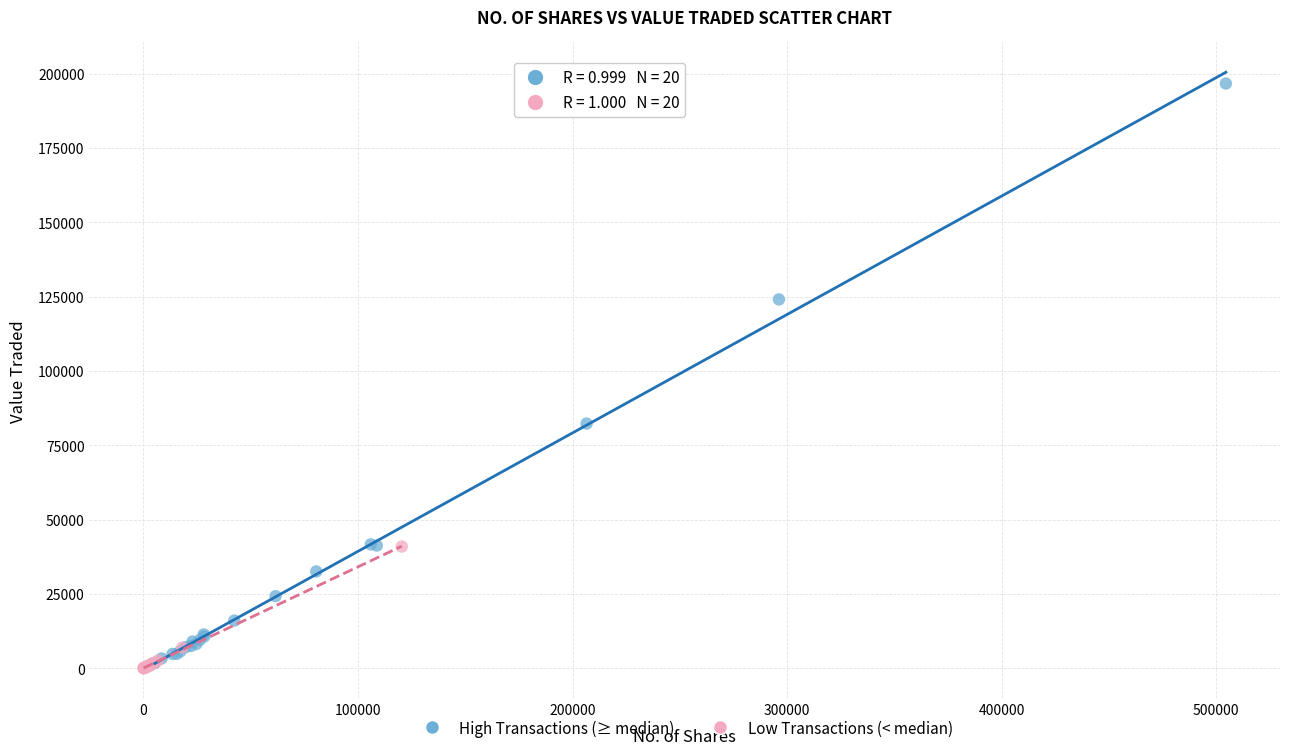

Which series has the largest Y range (max minus min)?

High Transactions (≥ median)